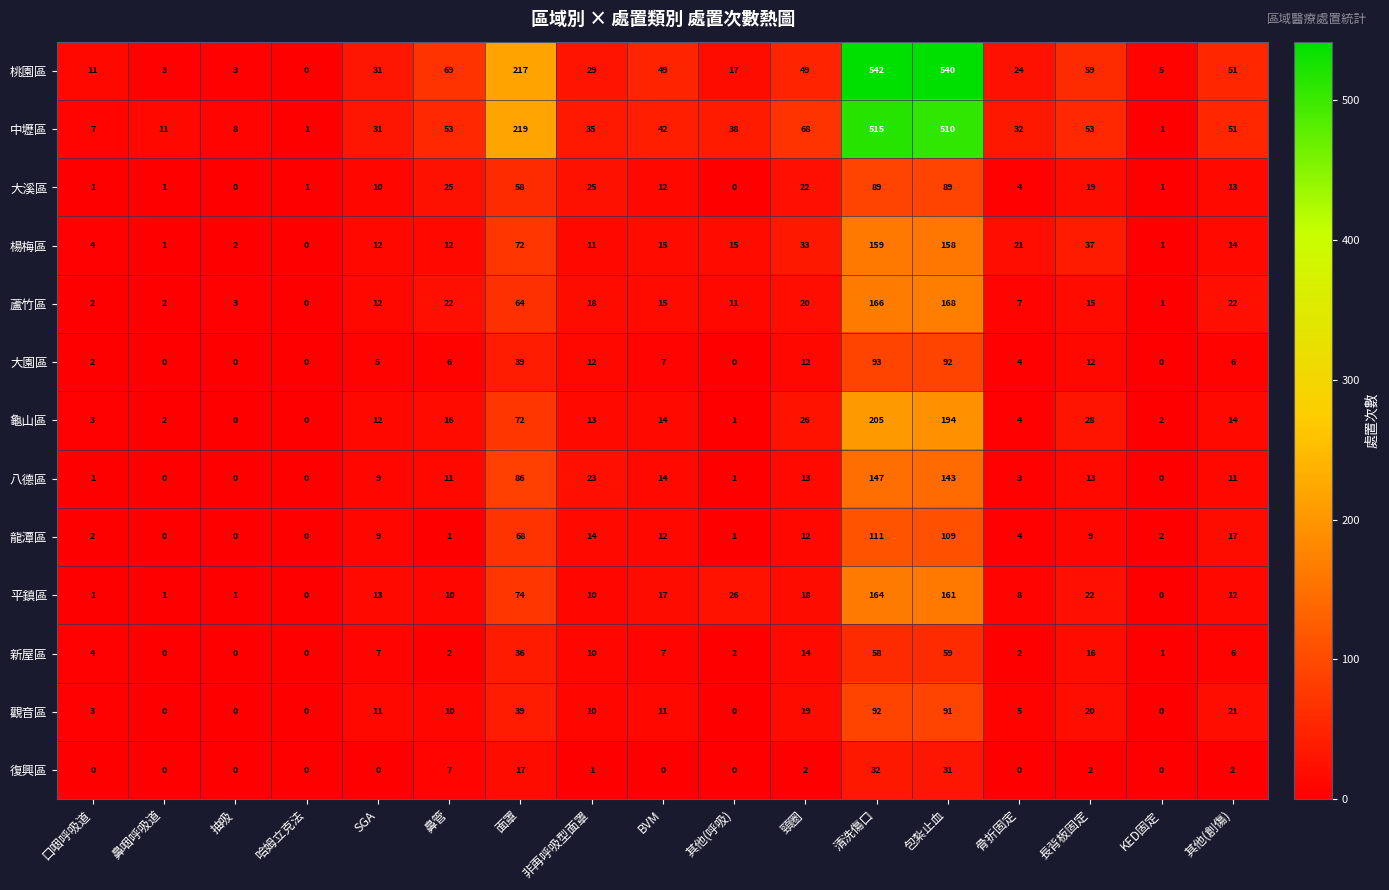

Rank the series by their maximum value, from lowest to highest.

復興區, 新屋區, 大溪區, 觀音區, 大園區, 龍潭區, 八德區, 楊梅區, 平鎮區, 蘆竹區, 龜山區, 中壢區, 桃園區